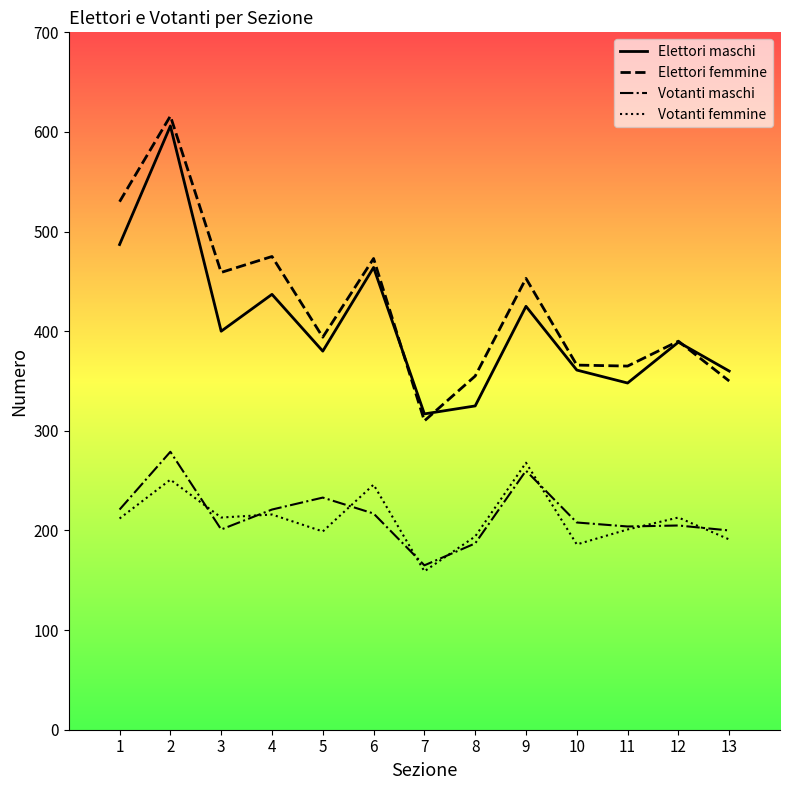

What is the maximum value shown in the chart?

616